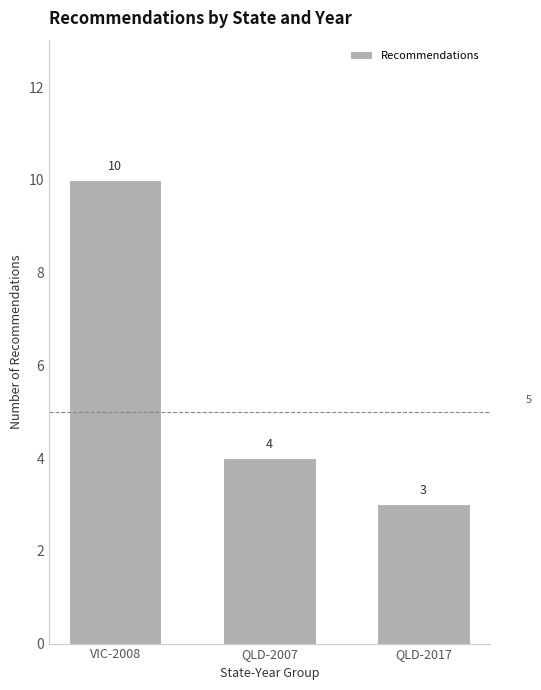

Rank the categories by value from lowest to highest.

QLD-2017, QLD-2007, VIC-2008